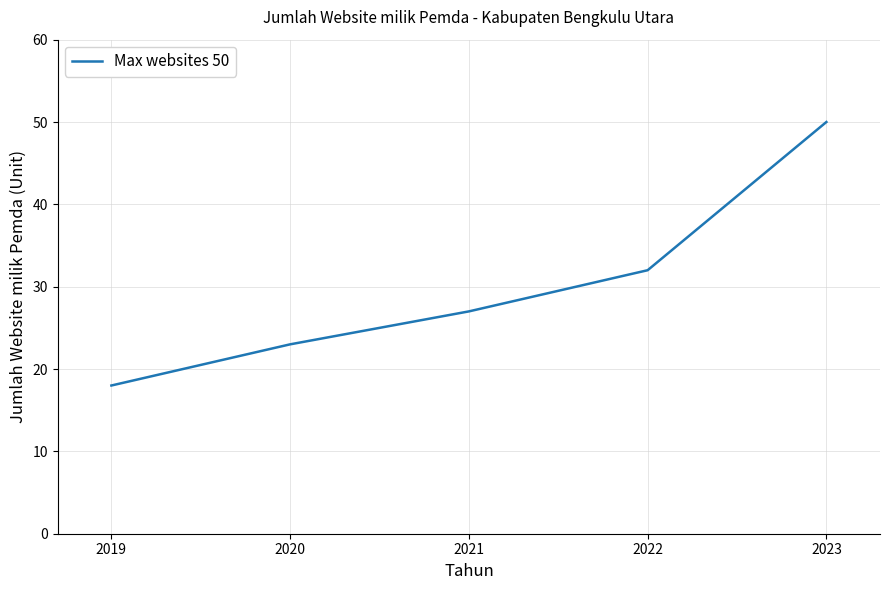

How many categories are shown in the chart?

5